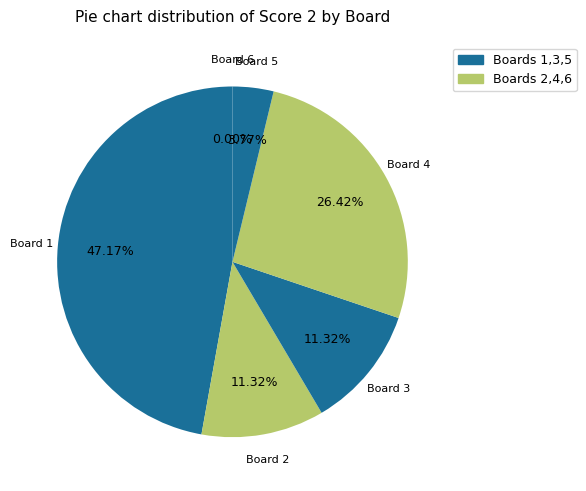

Does Board 1 account for over 50% of the chart?

No